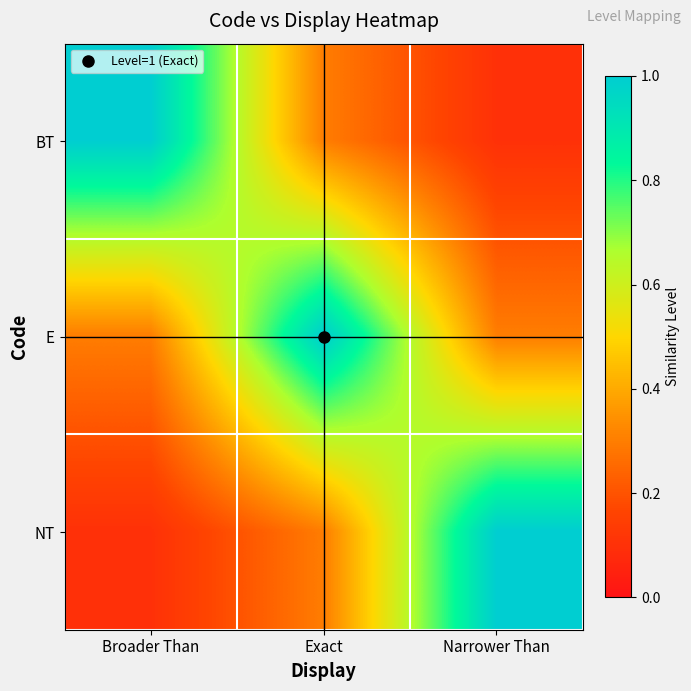

List the series in order of their peak value, lowest first.

BT, E, NT